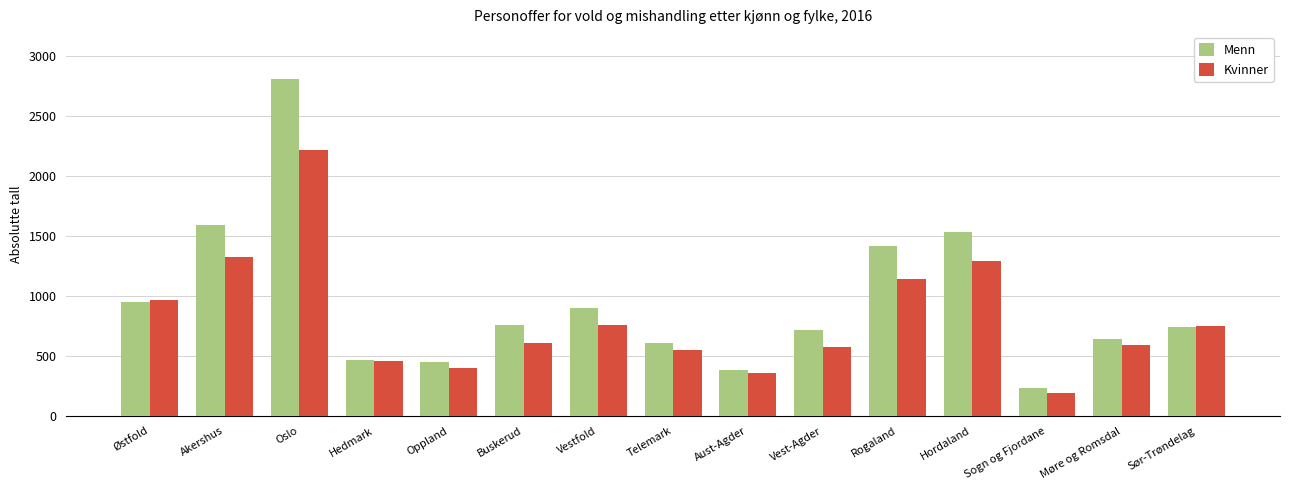

What is the minimum value shown in the chart?

193